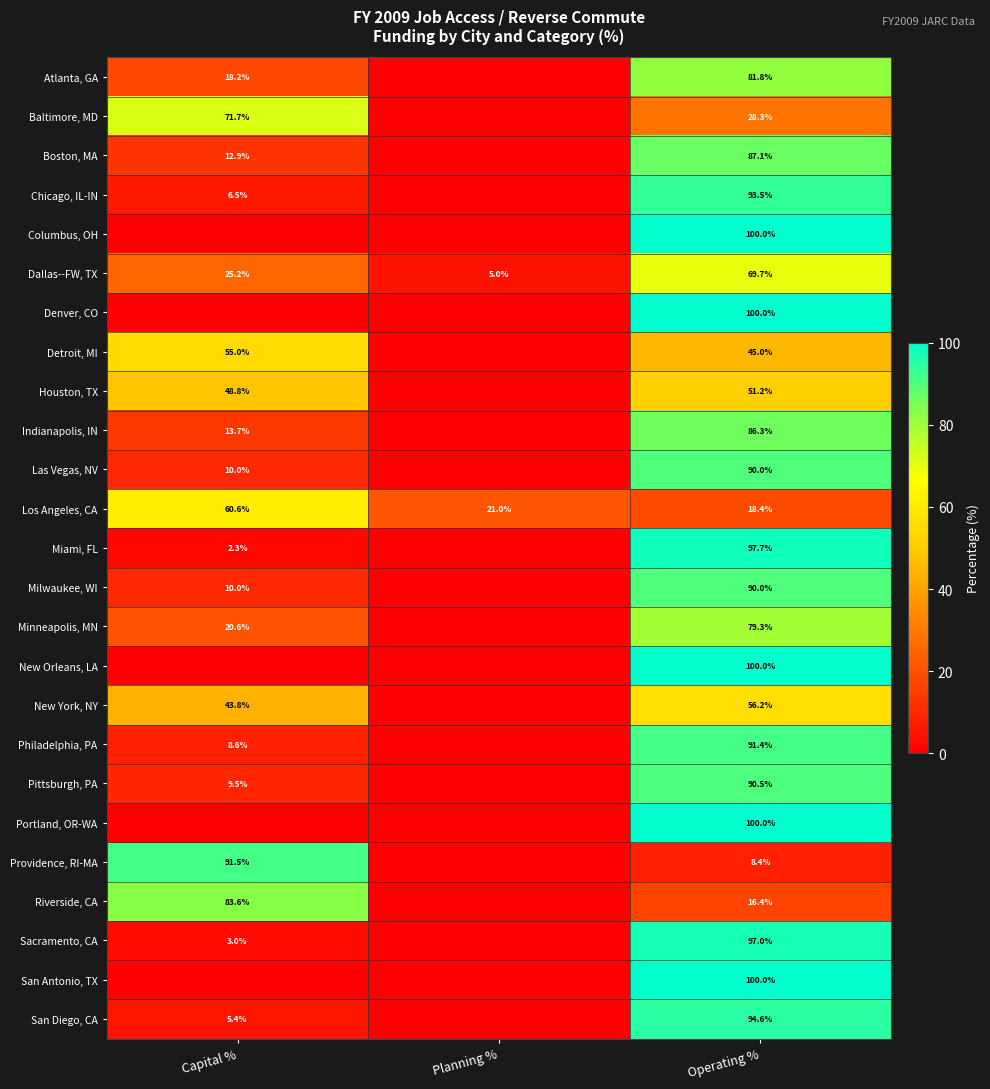

What is the difference between the highest and lowest values at Operating %?

91.6